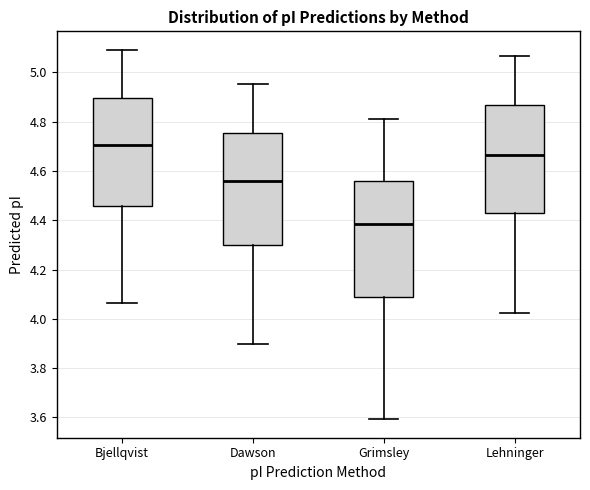

Which box's median line is the highest?

Bjellqvist